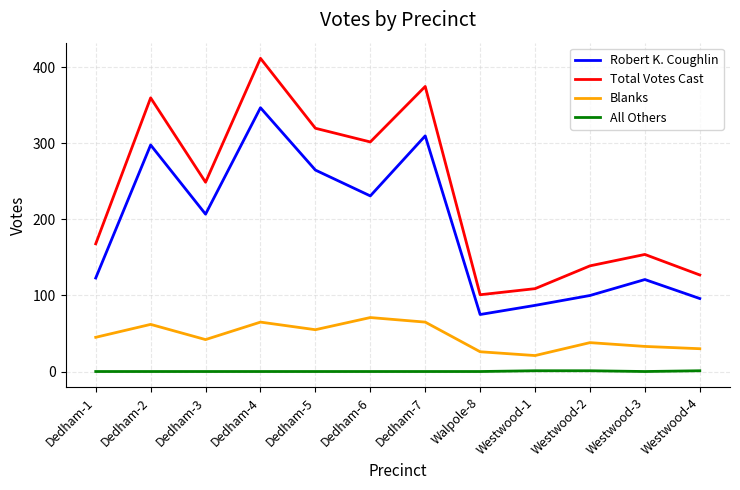

How many series are shown in this chart?

4